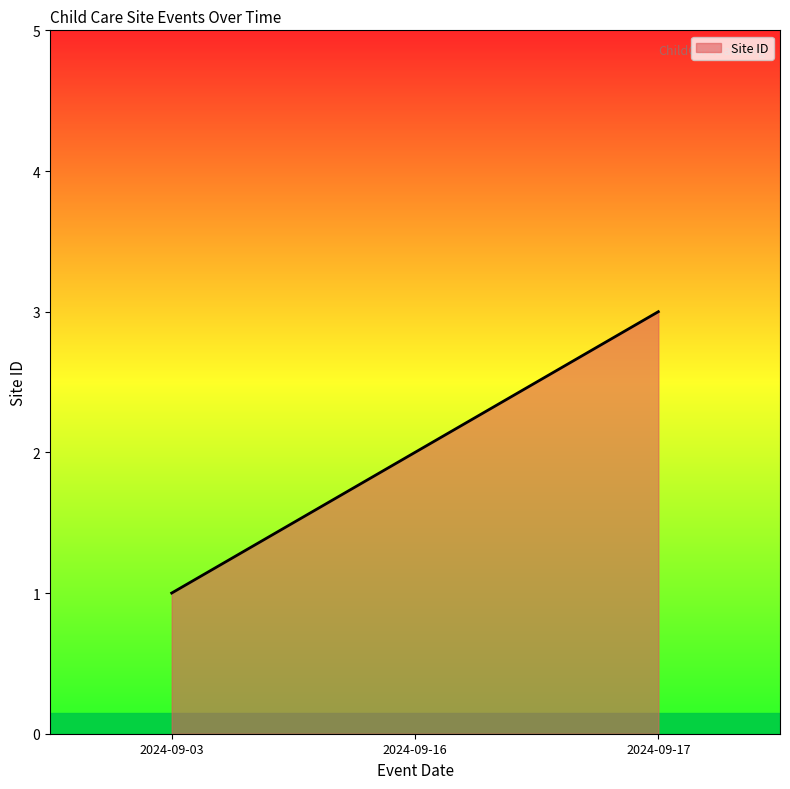

List the labels in order of value, largest first.

2024-09-17, 2024-09-16, 2024-09-03